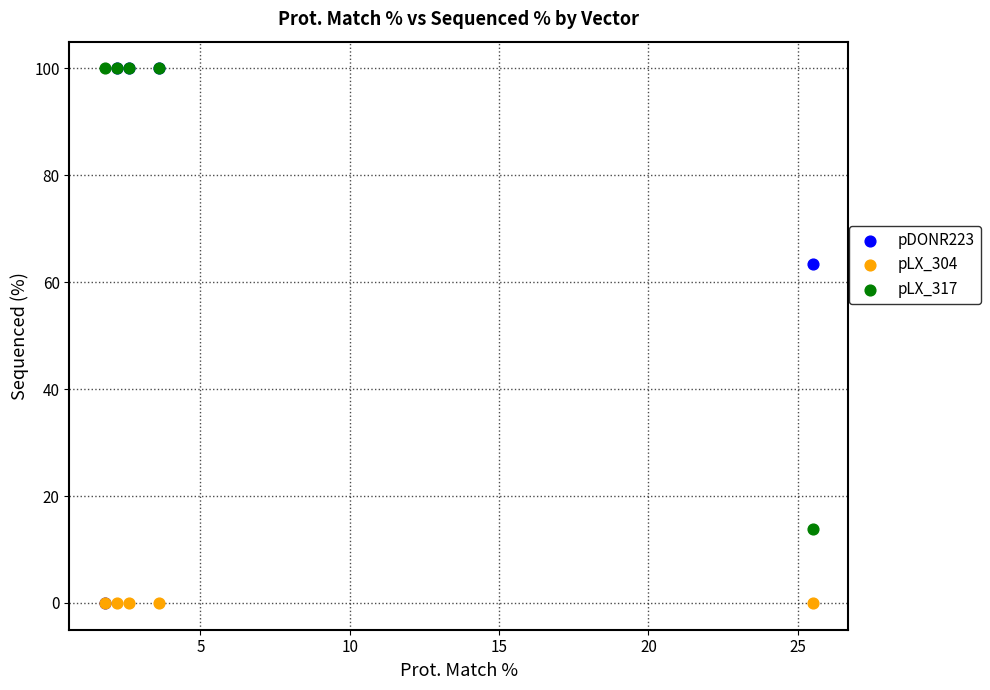

Across all series, what Y value is closest to 50?

63.5